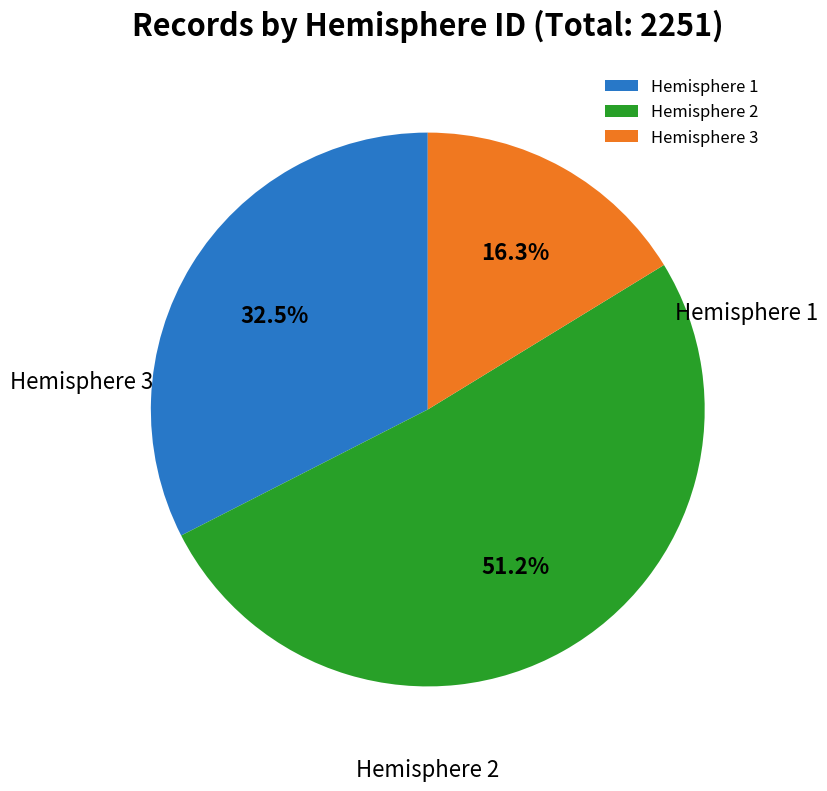

Which has a higher value, Hemisphere 2 or Hemisphere 1?

Hemisphere 2